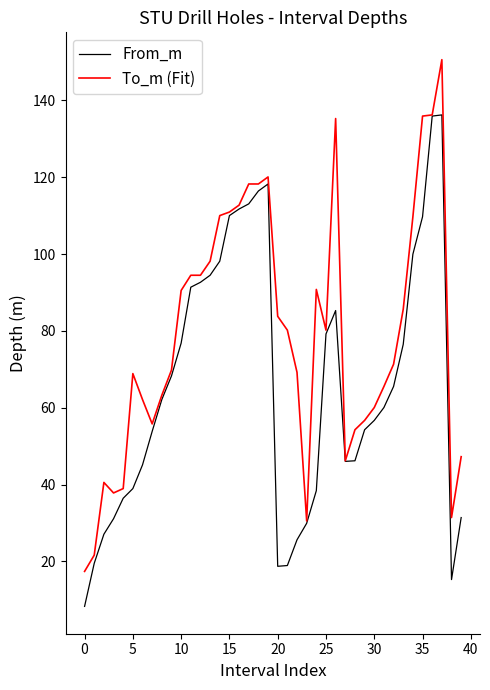

What is the average value of the To_m (Fit) series?

79.1